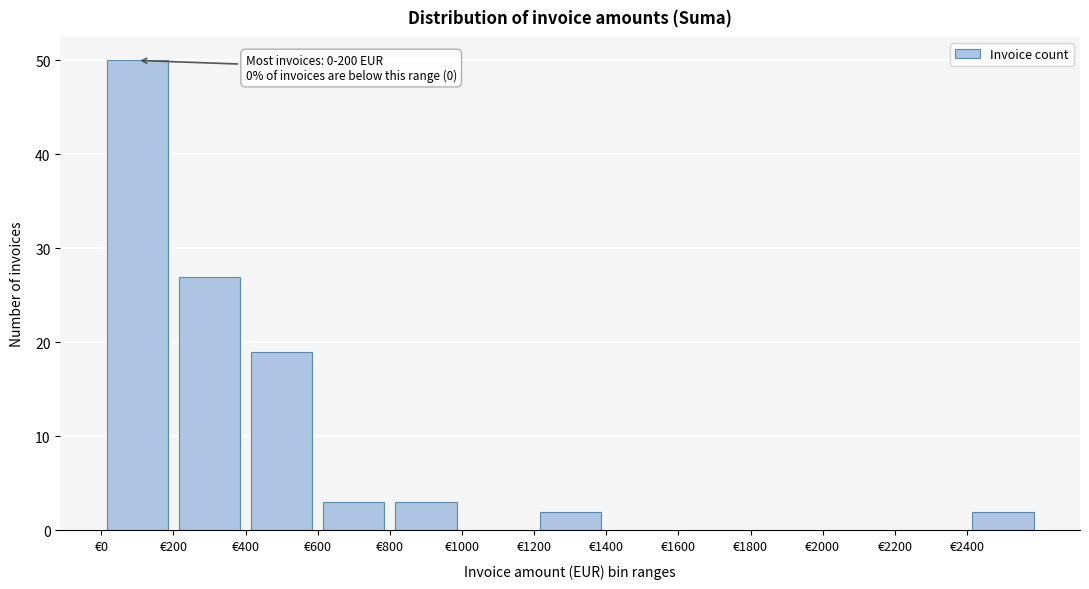

Over which range of the x-axis is the bar tallest?

0 to 200